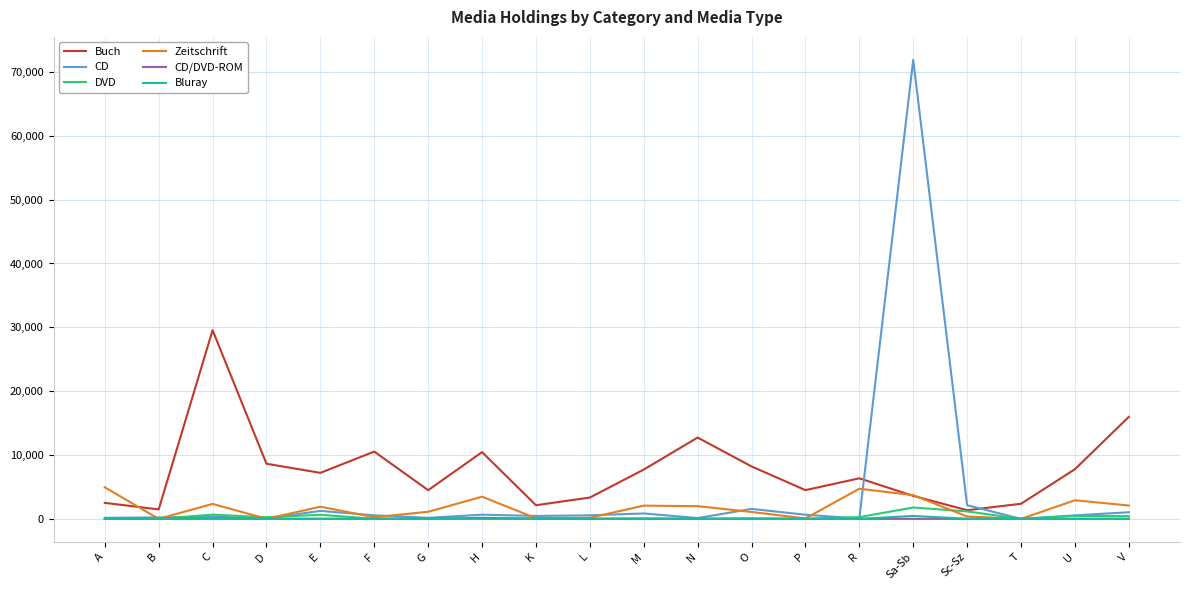

At how many categories does at least one series exceed 45445?

1